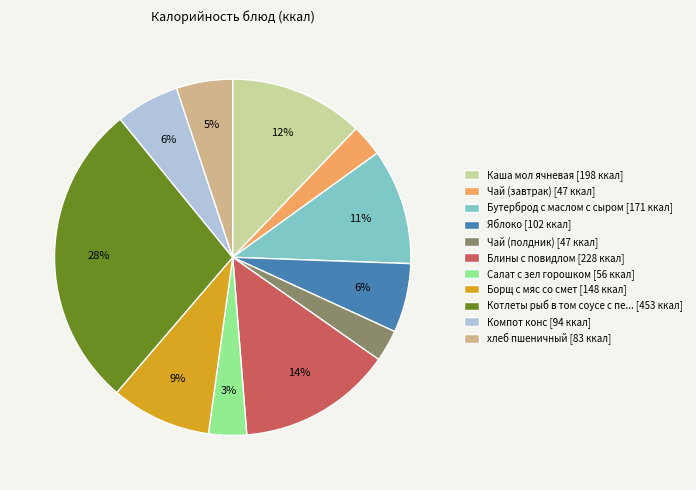

To the nearest percent, what is the difference between the largest and smallest slice percentages?

25%